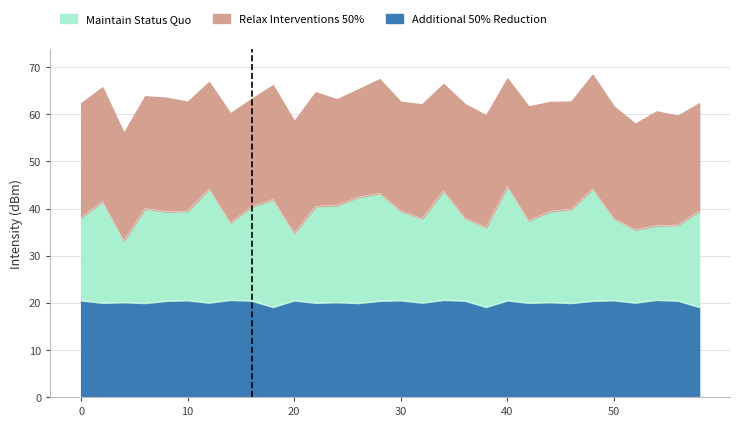

What is the highest value of the Additional 50% Reduction series?

20.6